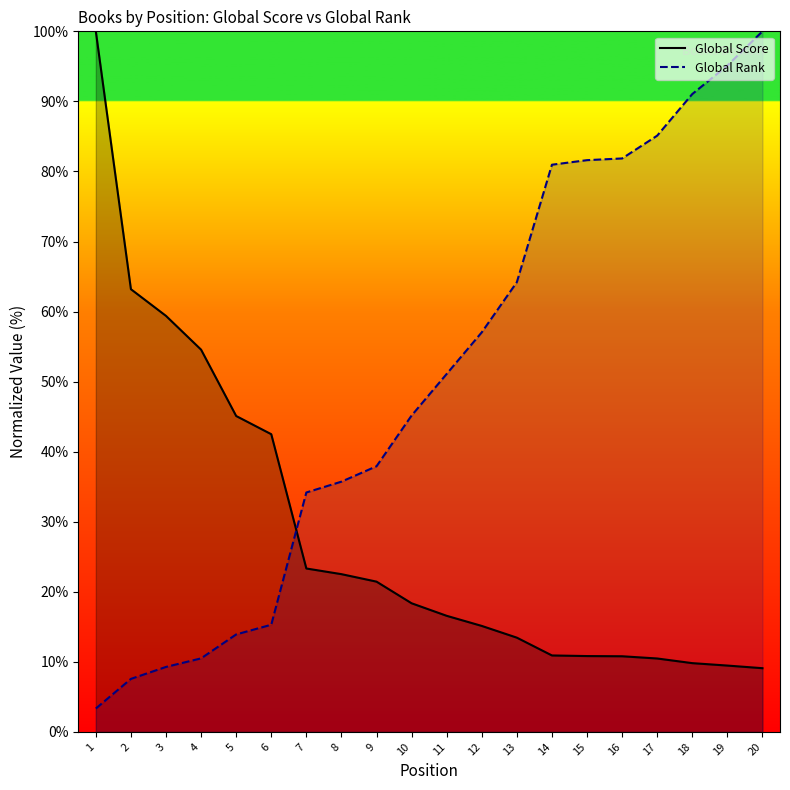

What is the maximum value for Global Rank?

100.0